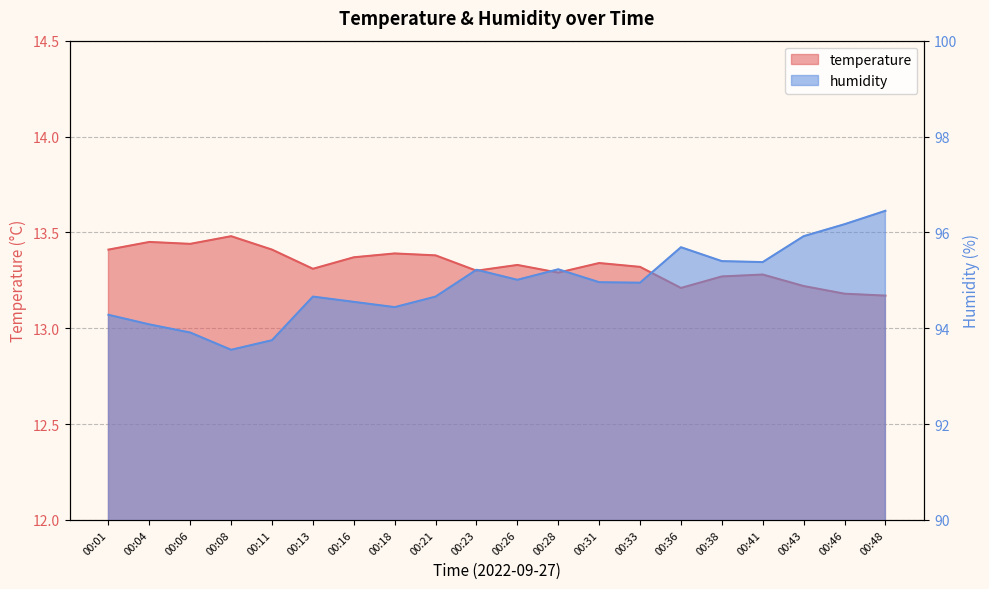

What is the approximate value of humidity at 00:26?

95.0